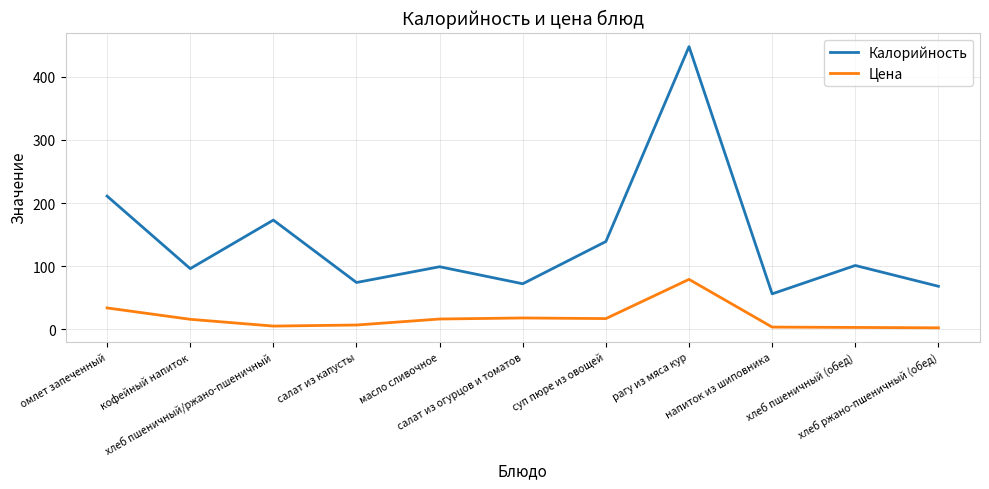

Which label corresponds to the largest value in the chart?

рагу из мяса кур